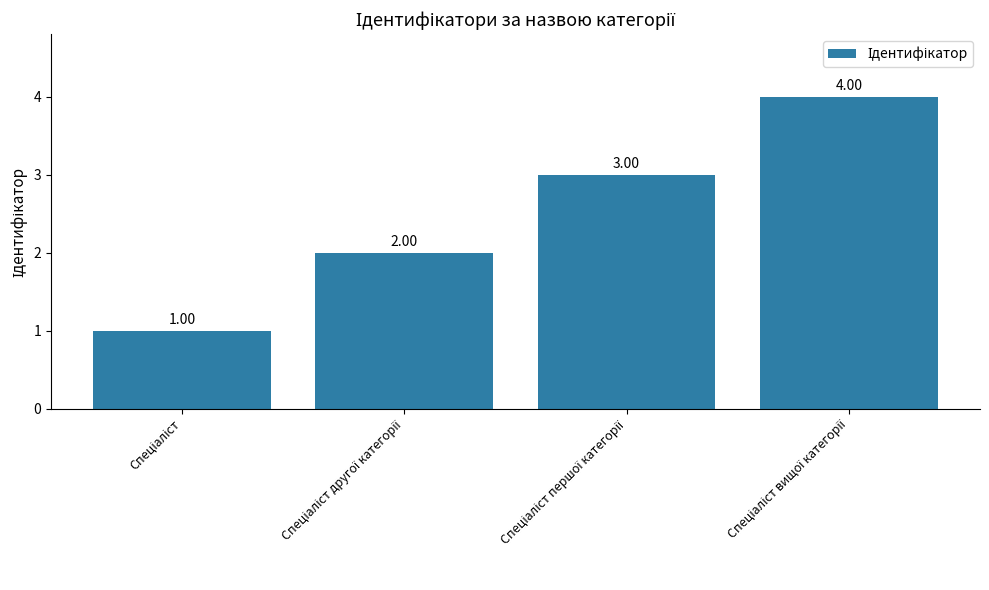

What is the difference between the maximum and minimum values?

3